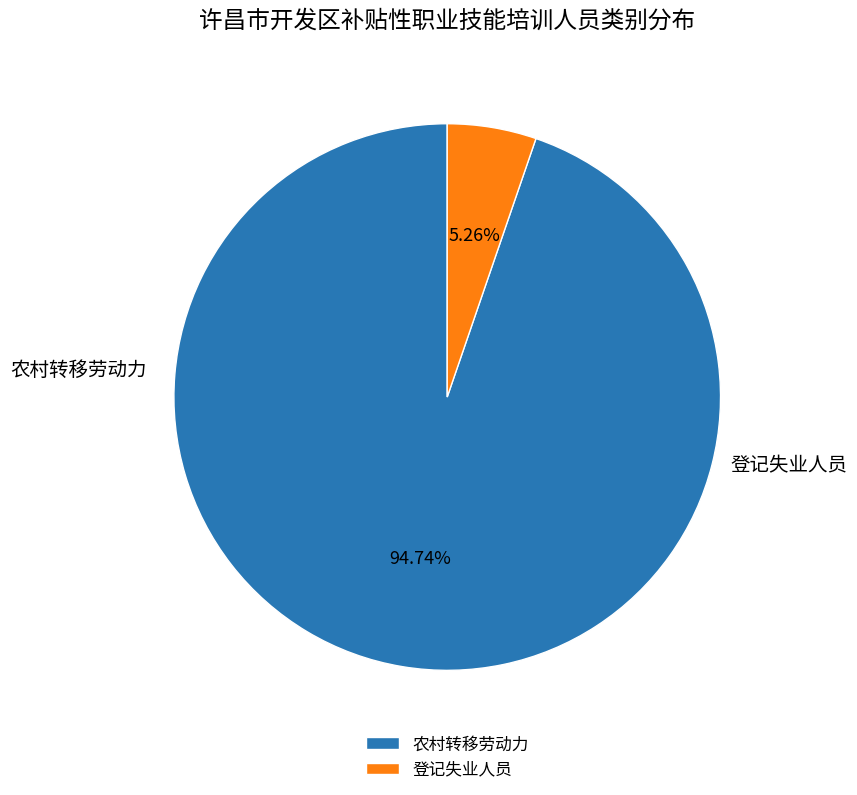

Combined, do 登记失业人员 and 农村转移劳动力 account for over 50%?

Yes